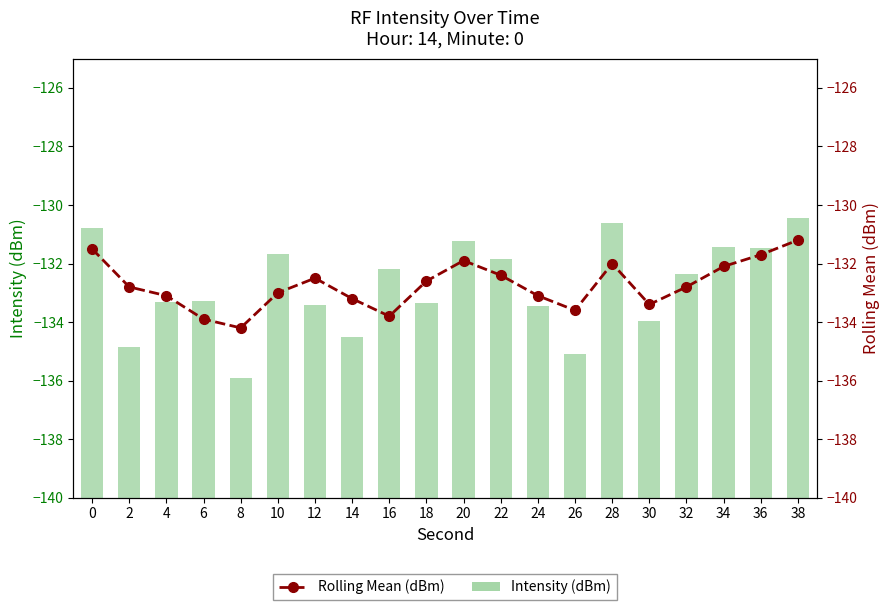

Which series has the largest total across all categories?

Intensity (dBm)